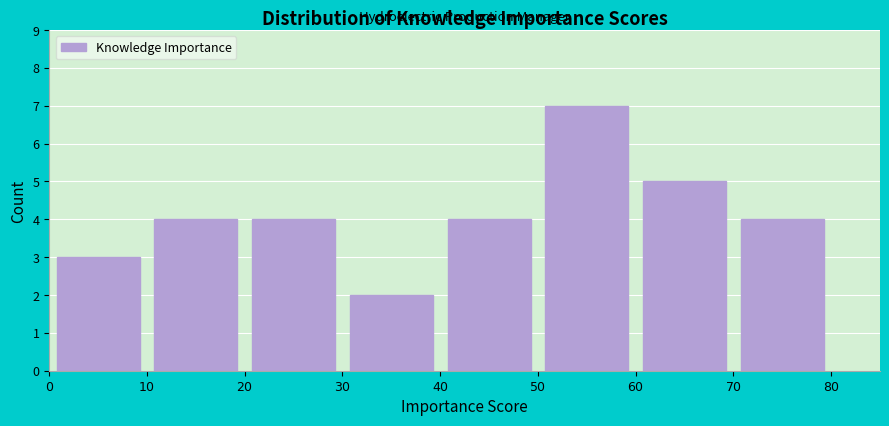

Reading left to right, list every bar in this chart as the range it spans on the x-axis followed by its height. The values are not printed on the chart, so give them approximately, as read against the axis.

$0$ to $10$: 3
$10$ to $20$: 4
$20$ to $30$: 4
$30$ to $40$: 2
$40$ to $50$: 4
$50$ to $60$: 7
$60$ to $70$: 5
$70$ to $80$: 4